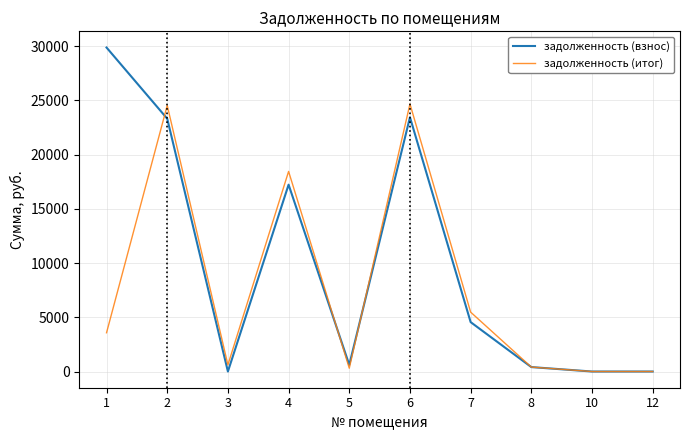

Which series has the widest spread of values?

задолженность (взнос)